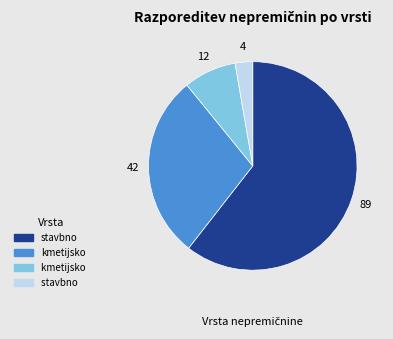

Is there any slice that represents more than half of the pie?

Yes